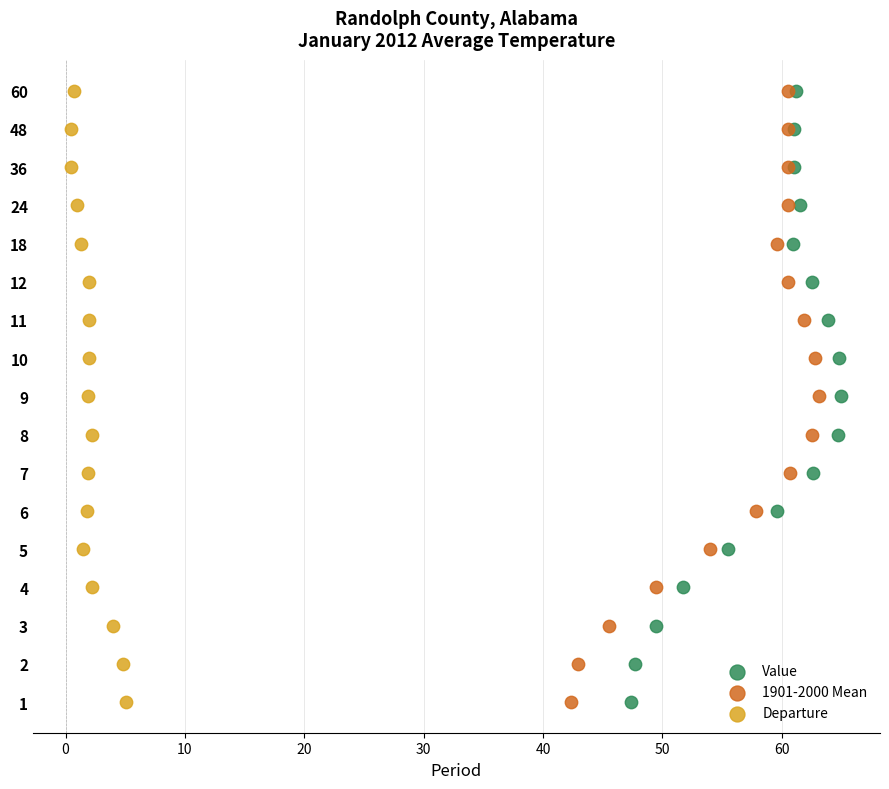

What are all the series names shown in the legend?

Value, 1901-2000 Mean, Departure